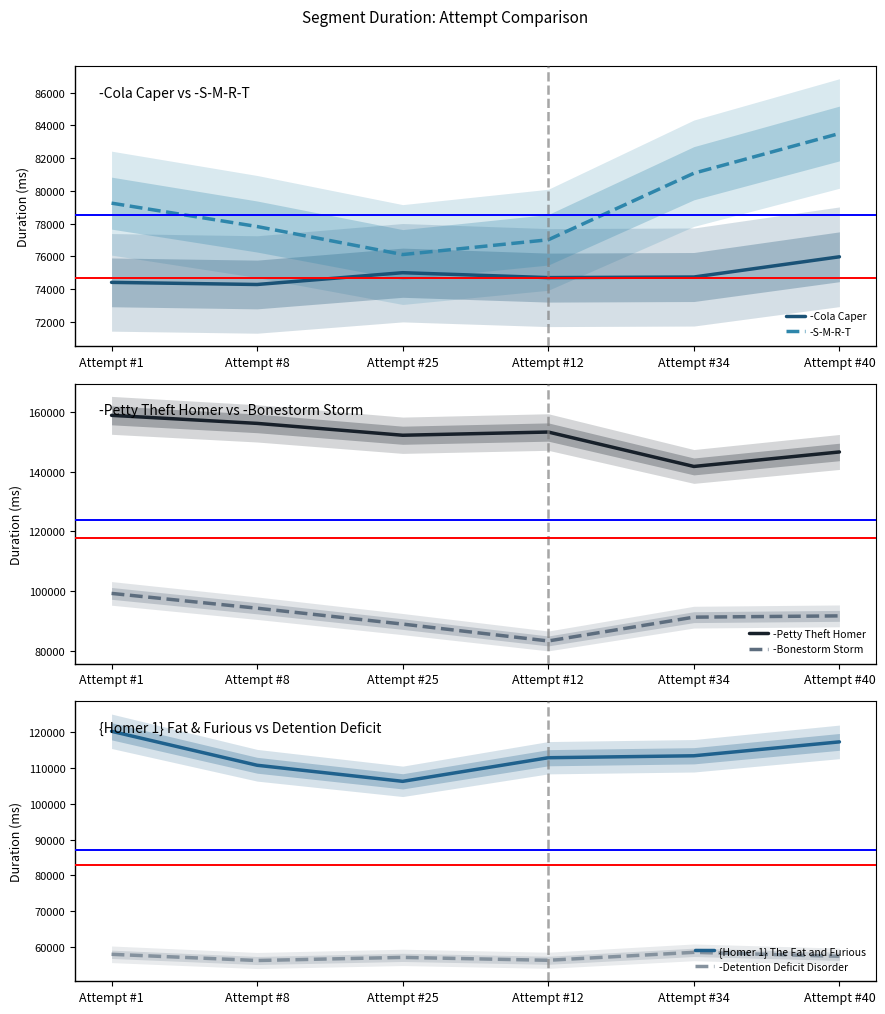

Which series has the largest total across all categories?

-Petty Theft Homer